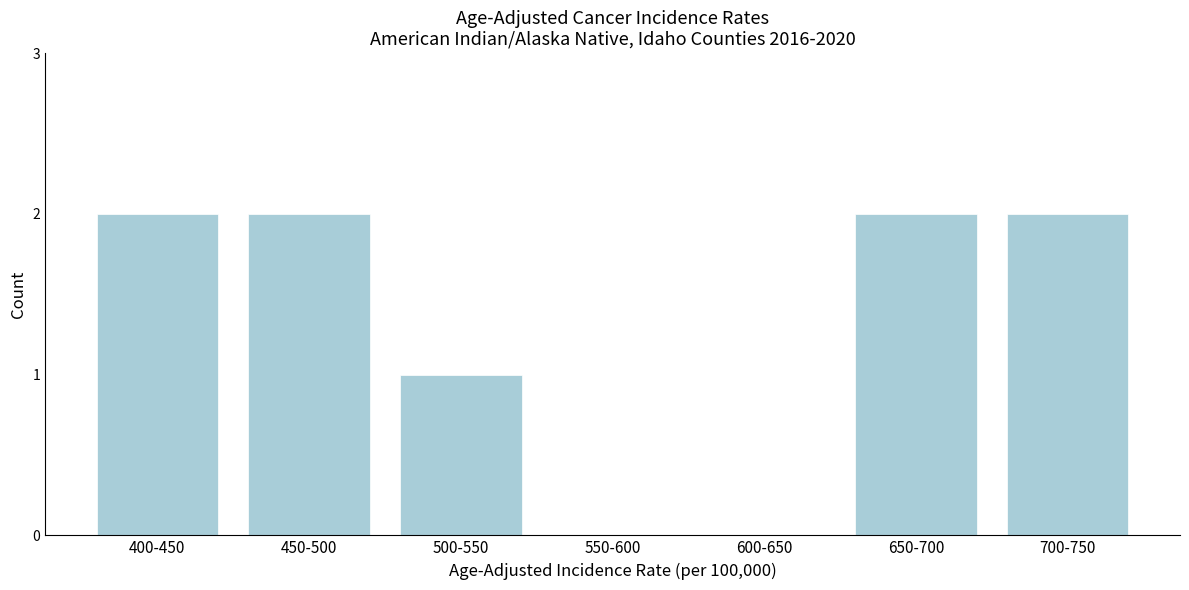

Reading left to right, transcribe all the data shown in this chart.

400-450=2	450-500=2	500-550=1	550-600=0	600-650=0	650-700=2	700-750=2